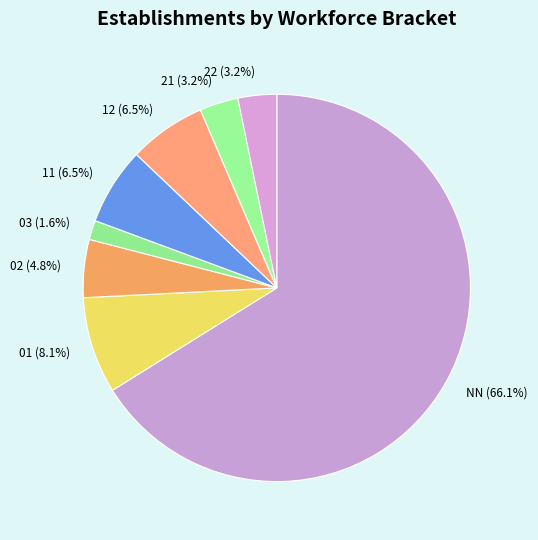

Is the sum of 12 (6.5%) and NN (66.1%) greater than half?

Yes